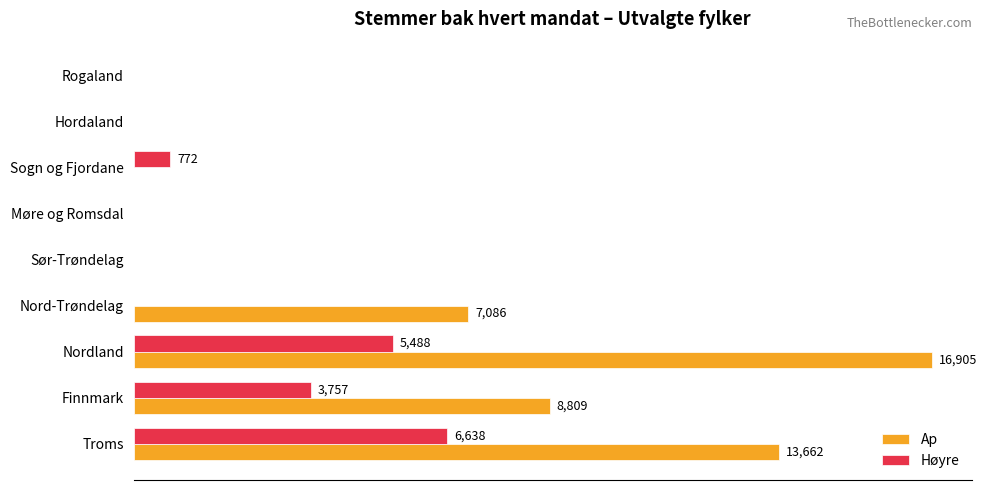

Reading right to left, what are all the values shown in this chart?

Ap: 0	0	0	0	0	7086	16905	8809	13662
Høyre: 0	0	772	0	0	0	5488	3757	6638